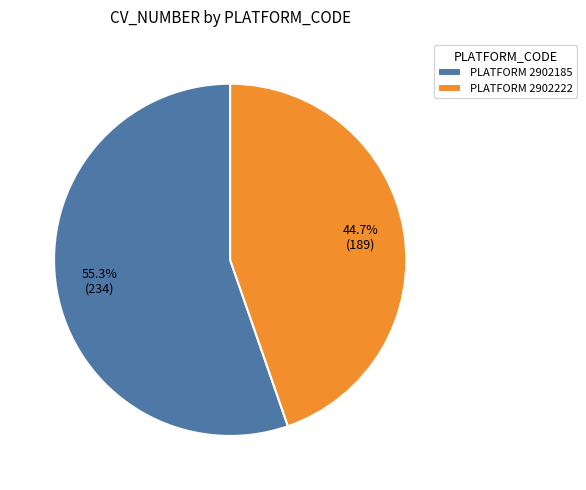

What is the majority slice?

PLATFORM 2902185